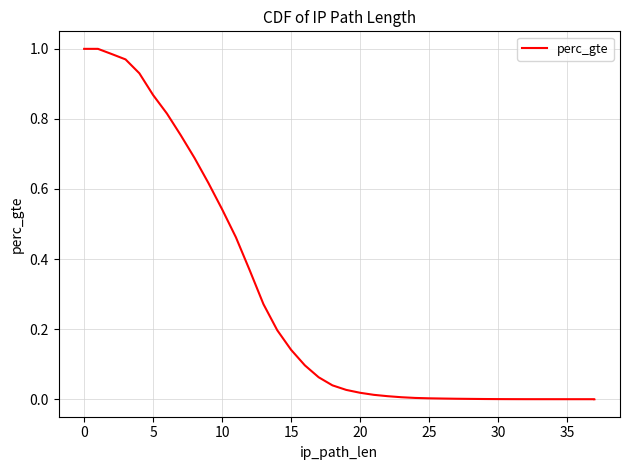

Reading right to left, list all the values displayed in this chart.

0.0	0.0	0.0	0.0	0.0	0.0	0.0	0.0	0.0	0.0	0.0	0.0	0.0	0.0	0.0	0.0	0.0	0.0	0.0	0.0	0.1	0.1	0.1	0.2	0.3	0.4	0.5	0.5	0.6	0.7	0.8	0.8	0.9	0.9	1.0	1.0	1.0	1.0